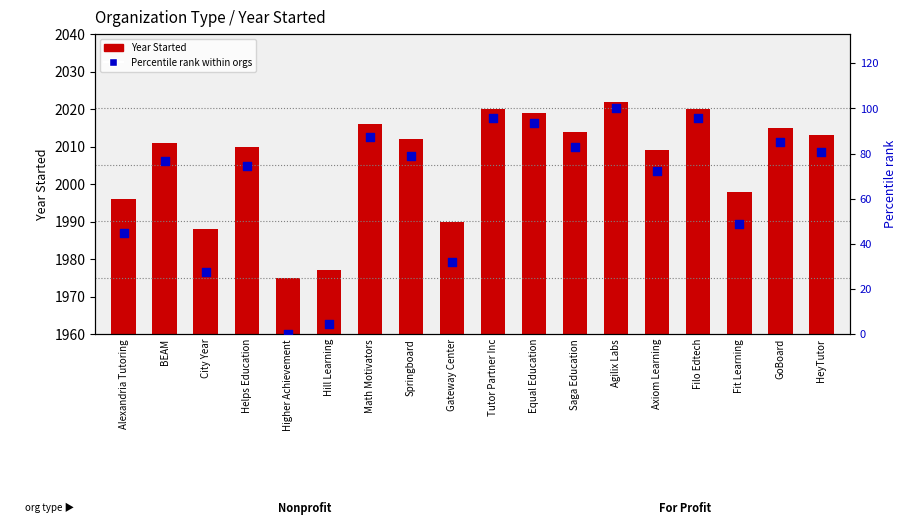

At which category is the sum across all series the highest?

Agilix Labs